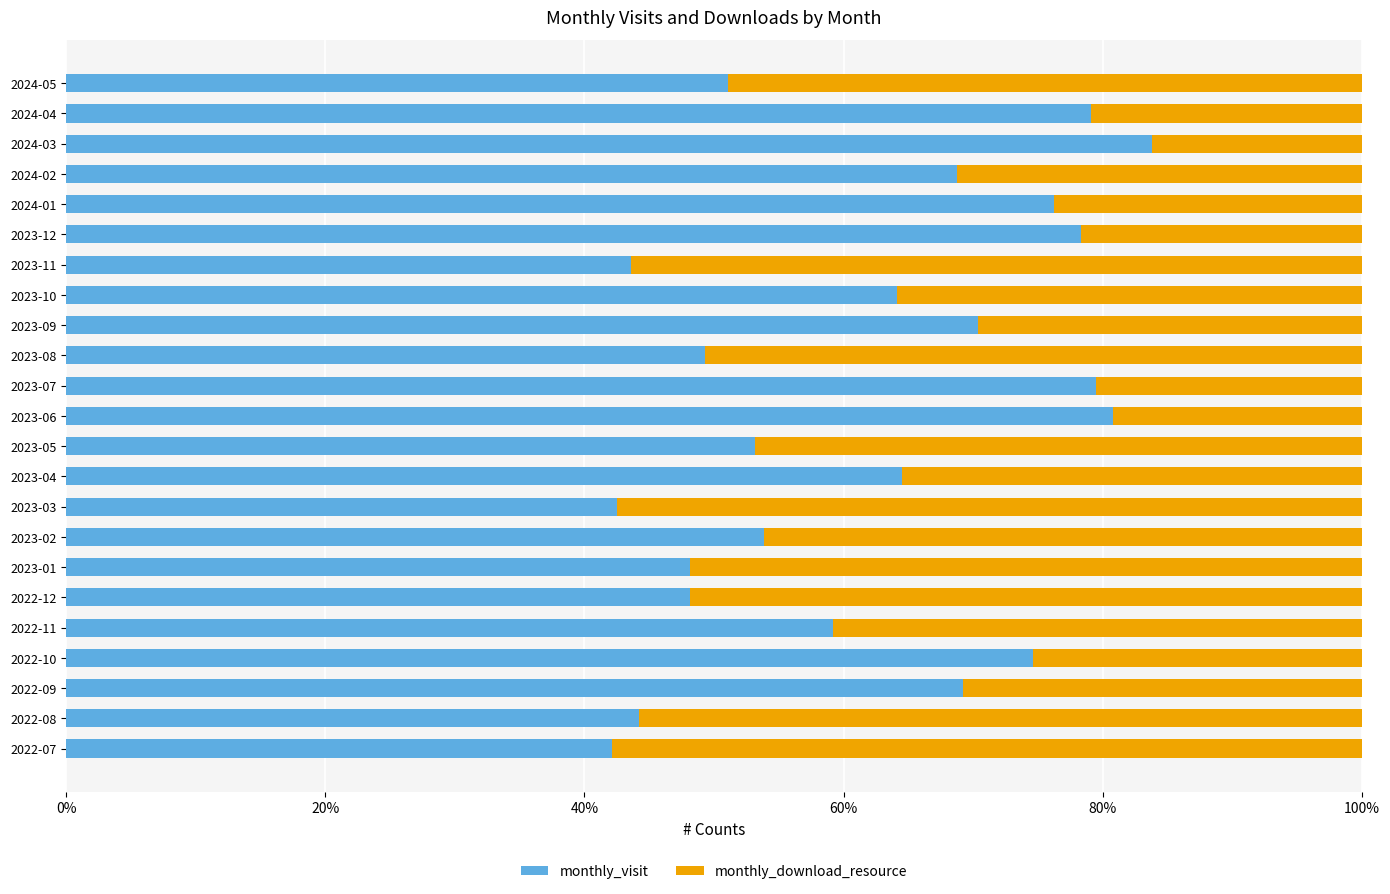

Which category has the highest value in the monthly_visit series?

2024-03